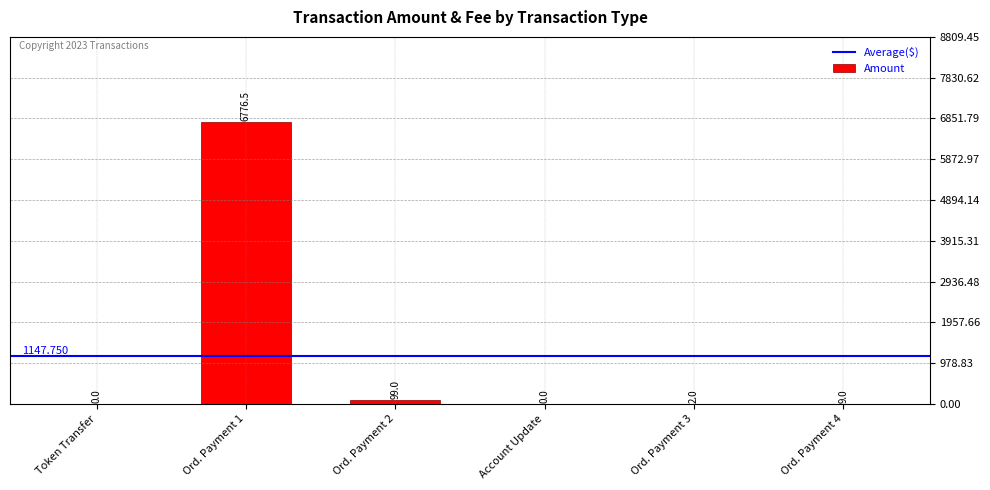

What is the change in value from Ord. Payment 2 to Account Update?

-99.0